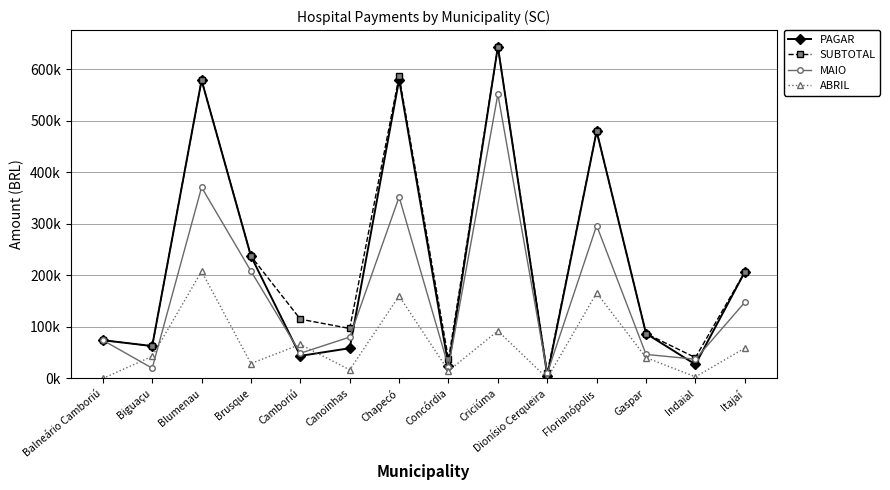

Is this an area chart (filled region under the line)?

No